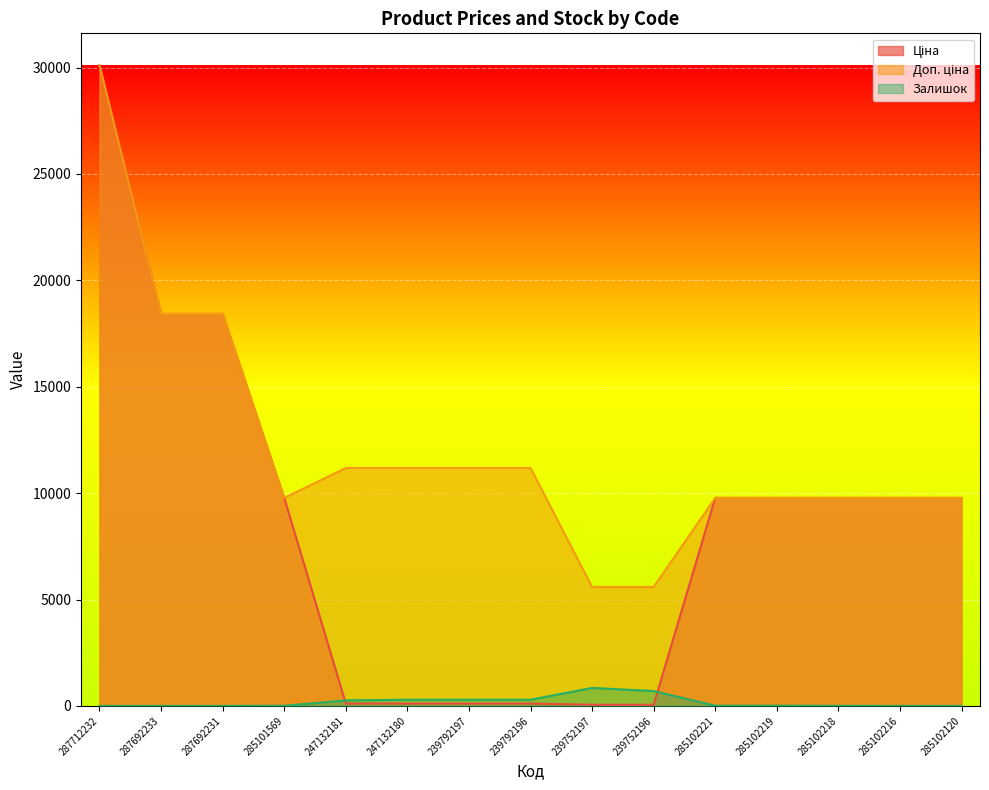

True or false: Ціна and Доп. ціна intersect in this chart.

False